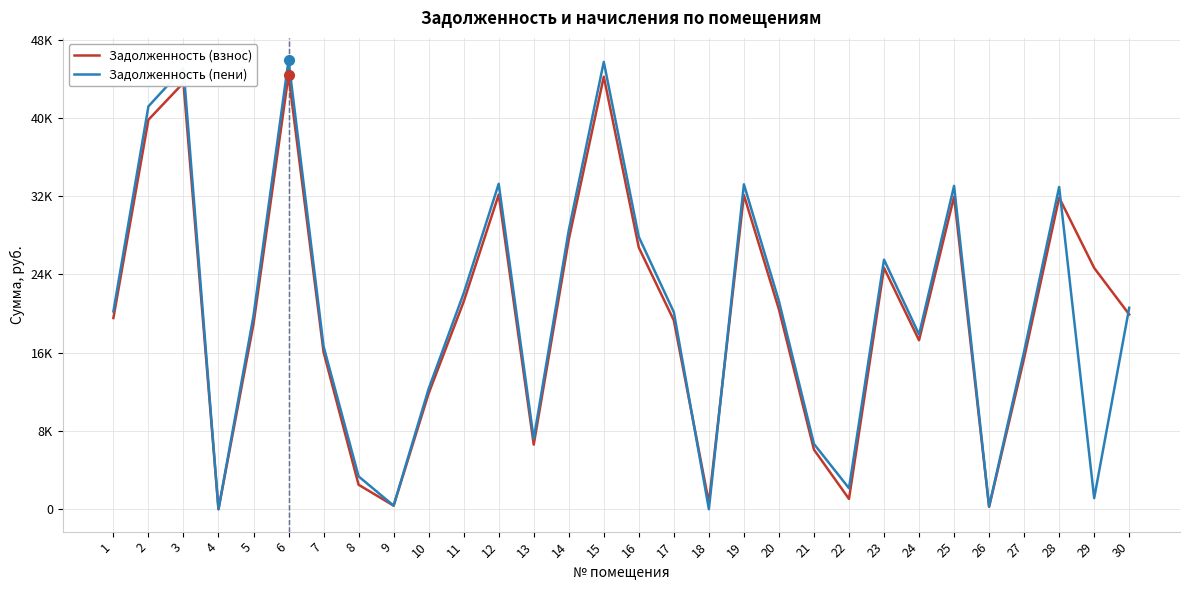

Rank the series by their average value, from highest to lowest.

Задолженность (взнос), Задолженность (пени)